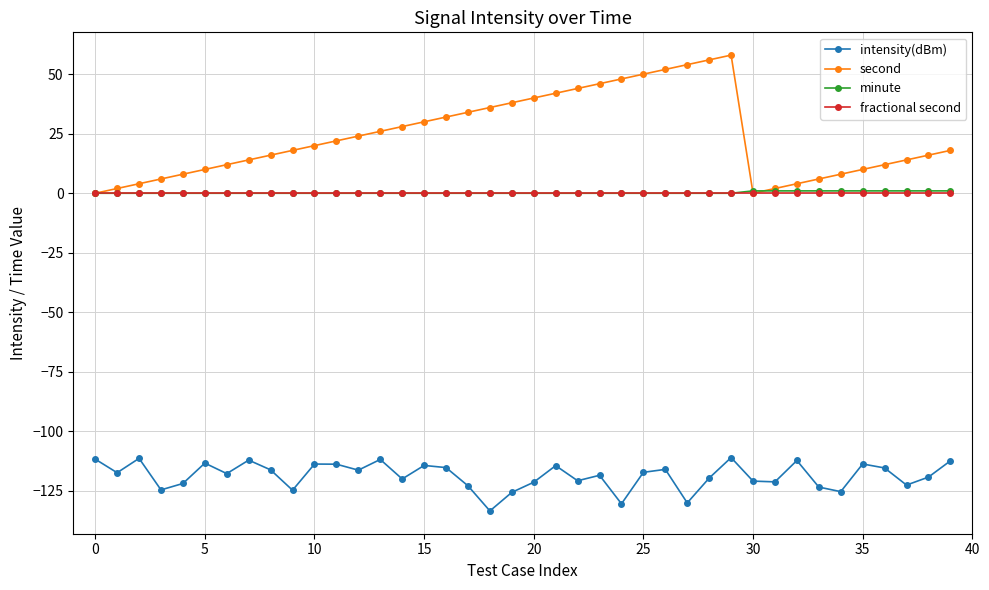

What are all the series names shown in the legend?

intensity(dBm), second, minute, fractional second